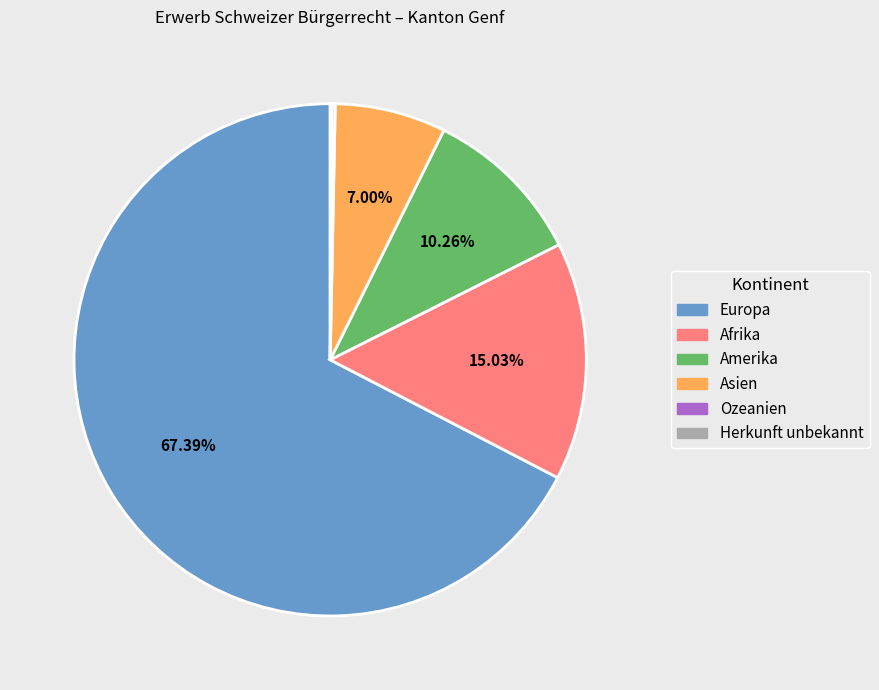

Which category accounts for the majority?

Europa